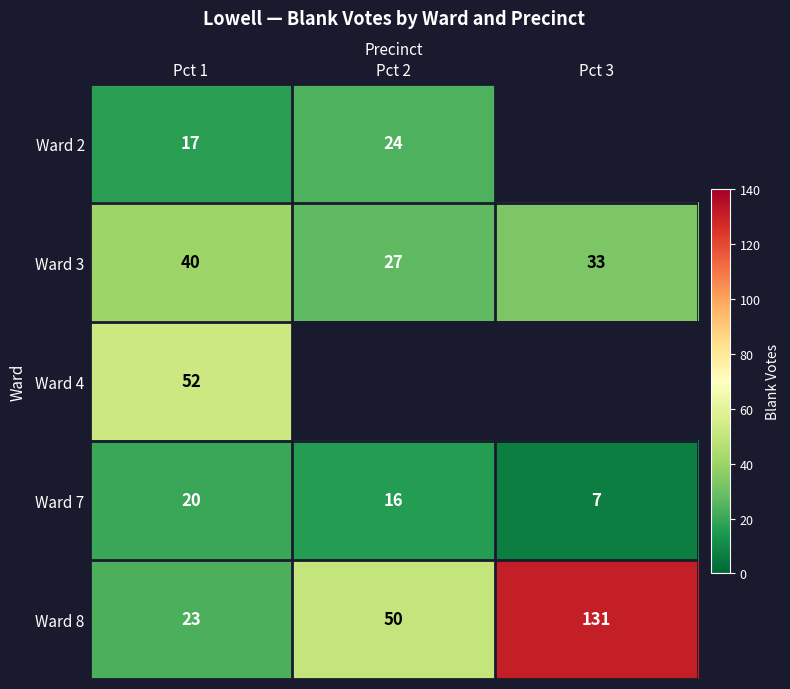

The value of Ward 3 at Pct 1 is 40.0. True or false?

True